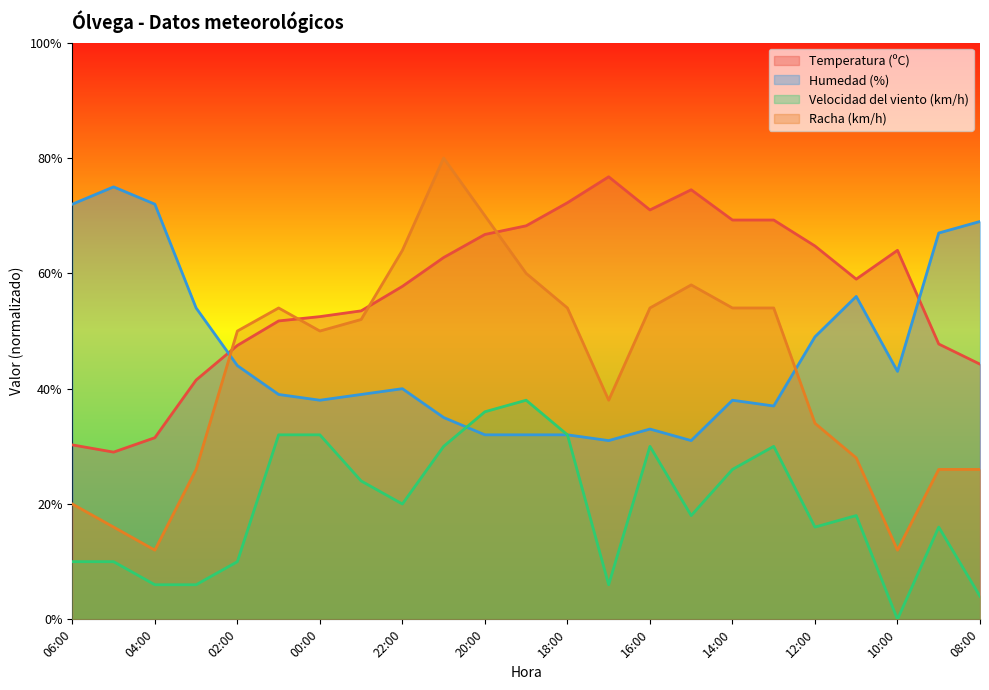

How many interior local valleys does the Racha (km/h) series have?

4